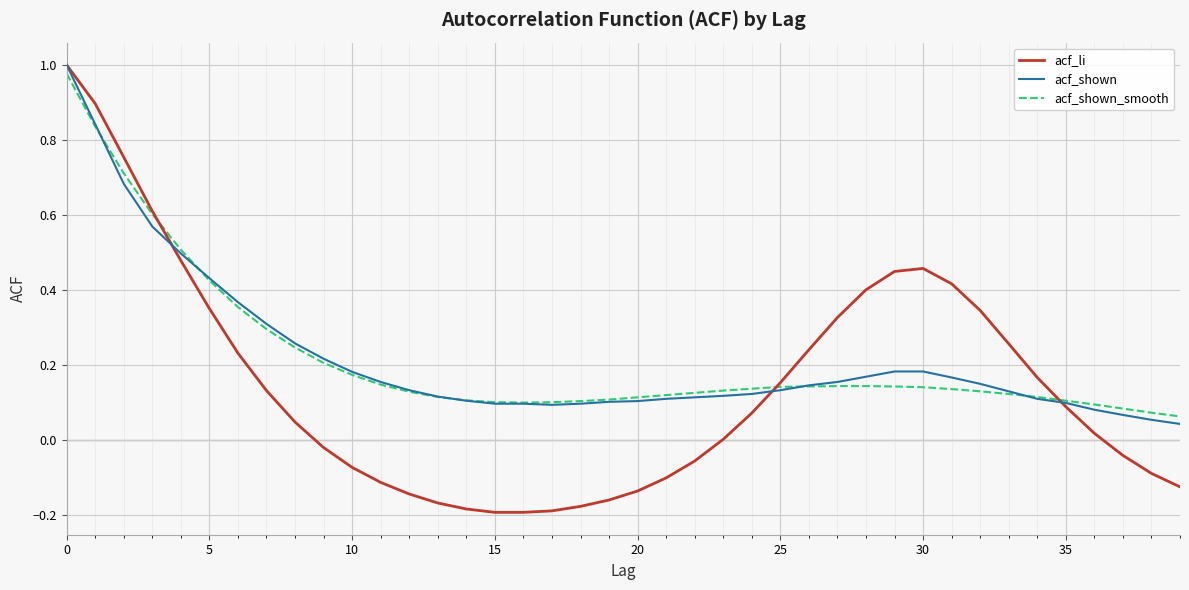

Is it true that acf_shown_smooth equals 0.1 at 20?

True